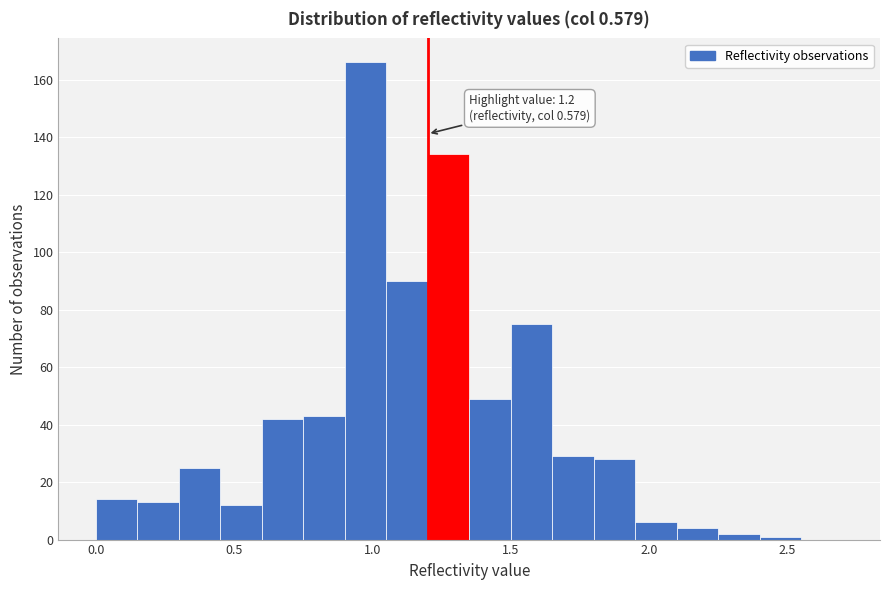

Around what value on the x-axis is the tallest bar? Give the approximate position of its centre, as read against the axis.

1.00